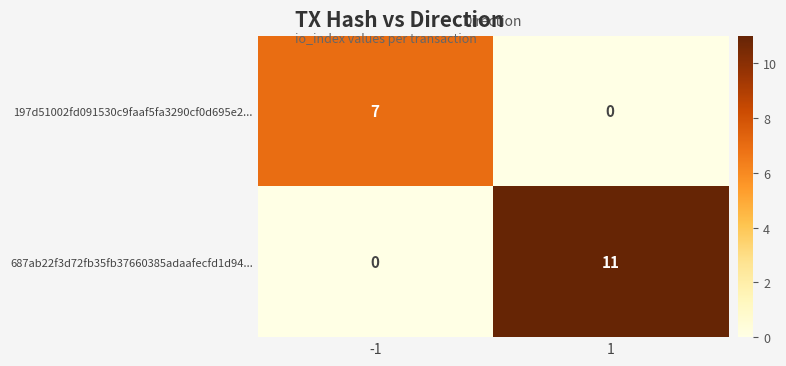

Which series has the widest spread of values?

687ab22f3d72fb35fb37660385adaafecfd1d94...